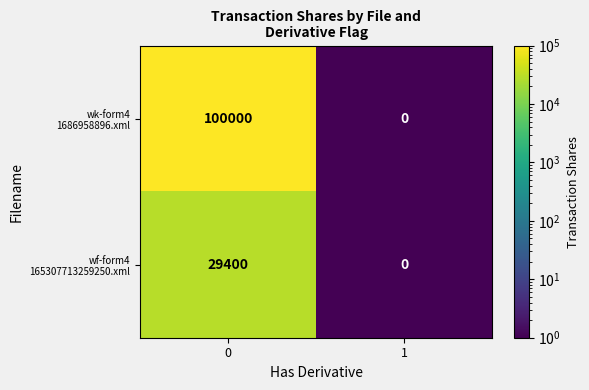

What is the greatest value displayed?

100000